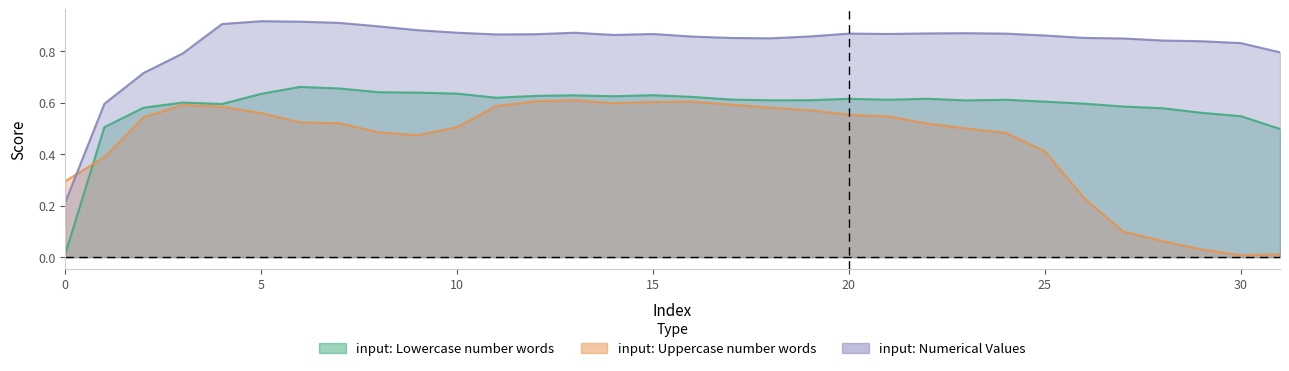

Is the value of input: Lowercase number words at 9 greater than the value of input: Numerical Values at 19?

No